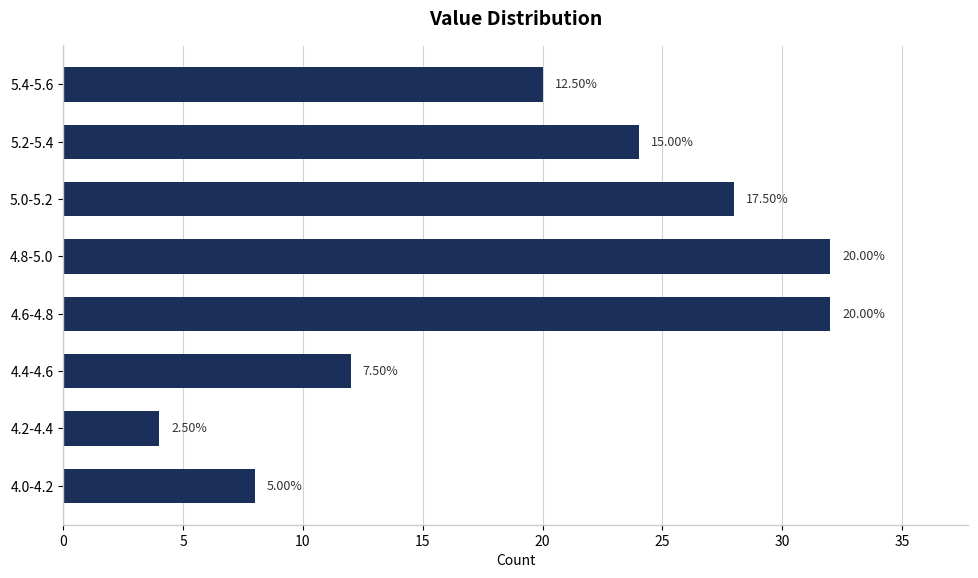

Are the bars horizontal?

Yes